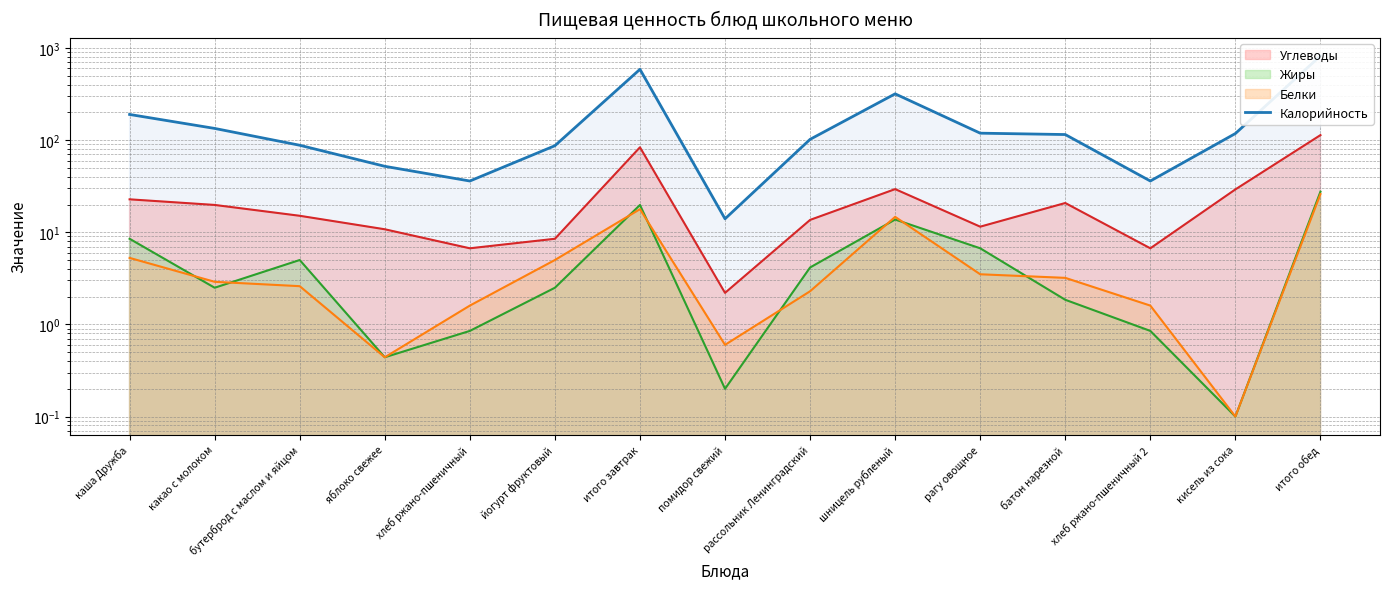

What position from the left is хлеб ржано-пшеничный 2?

13